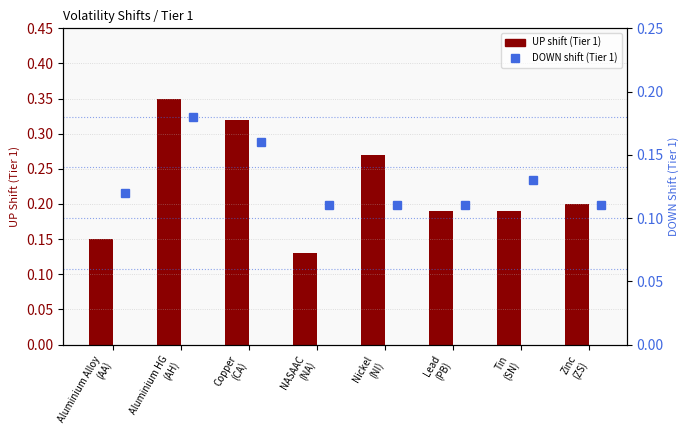

Between Aluminium HG
(AH) and Lead
(PB), which series saw the biggest shift?

UP shift (Tier 1)